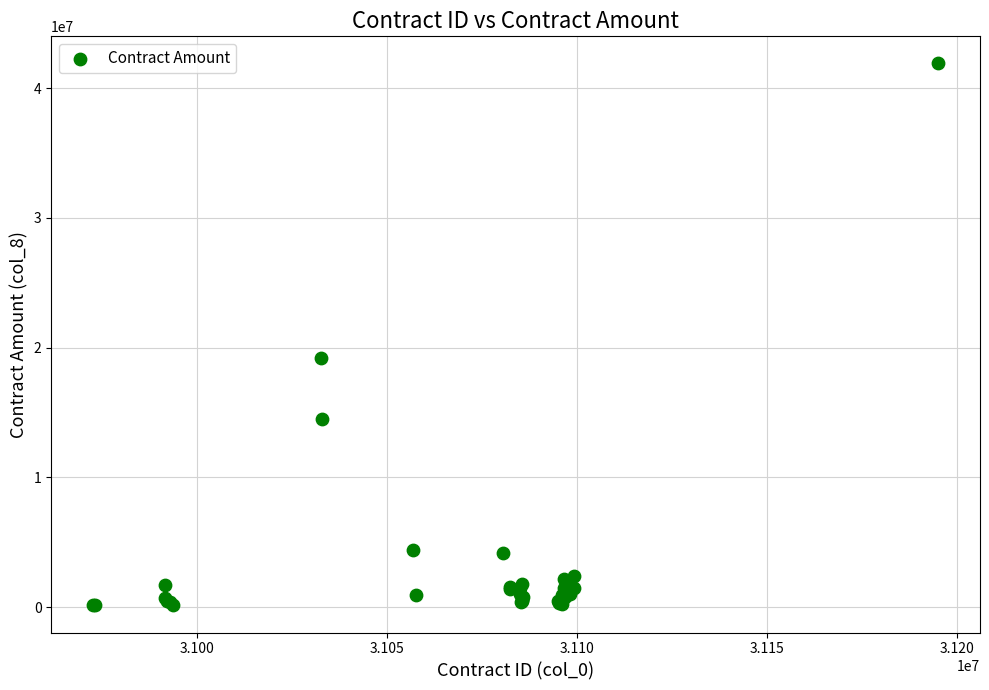

What Y value in the scatter plot is closest to 21016655?

19200020